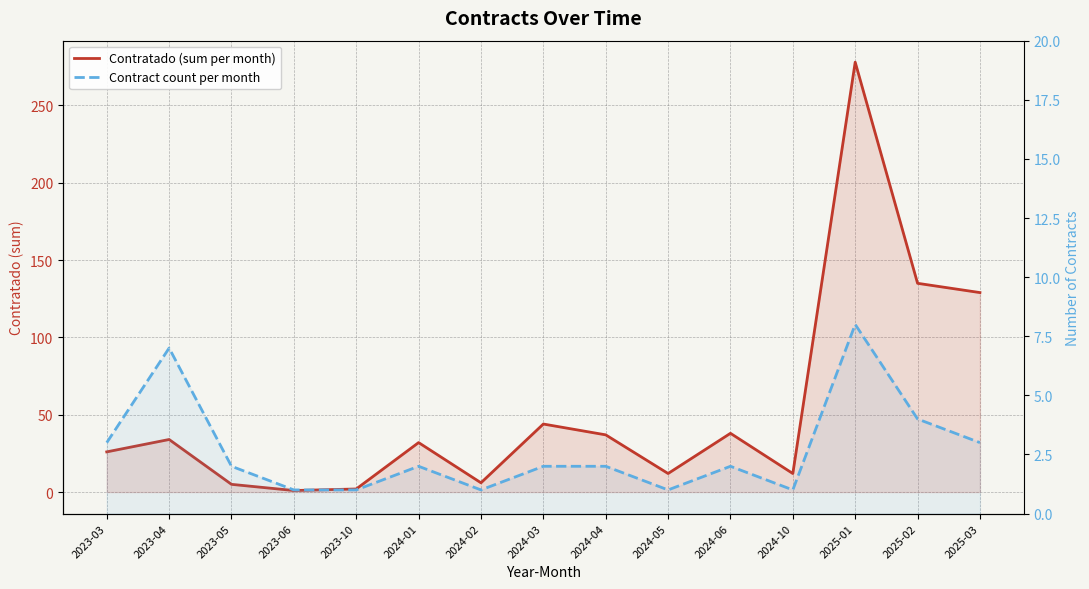

Between 2024-05 and 2024-10, which series saw the biggest shift?

Contratado (sum per month)